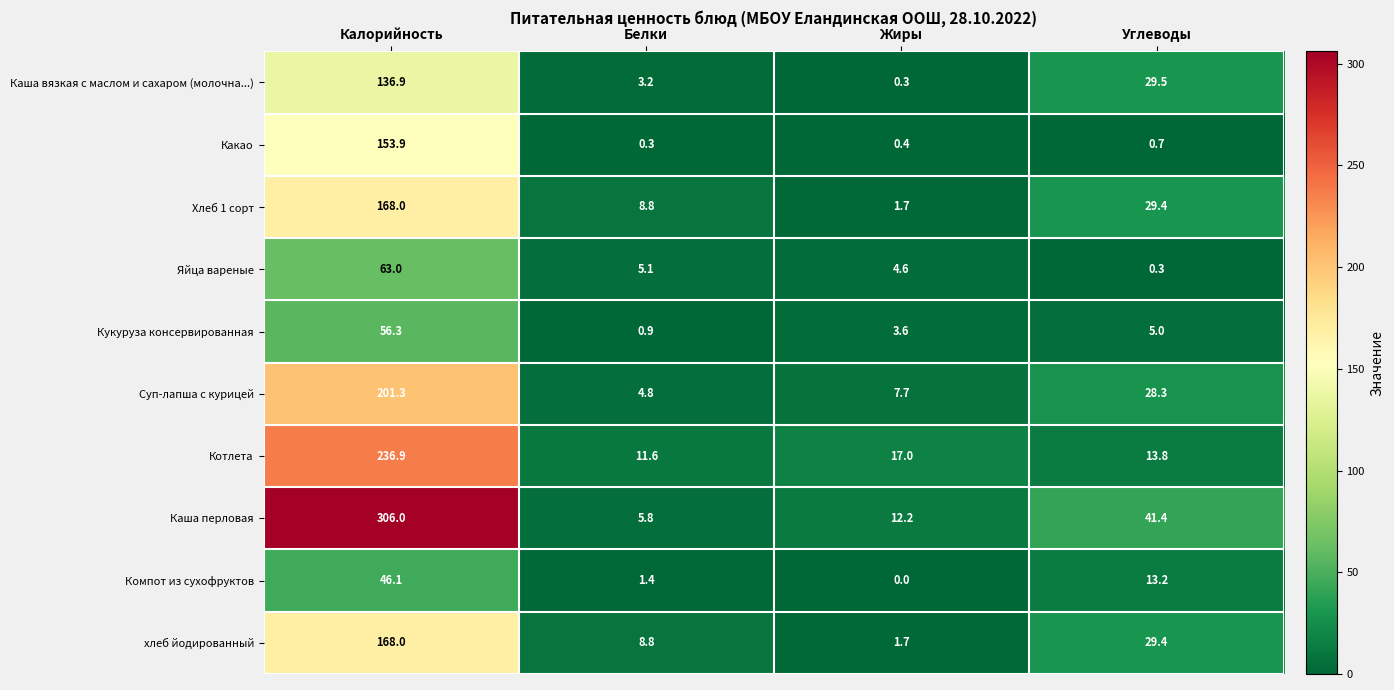

Where does the Компот из сухофруктов series first go above 13?

Калорийность